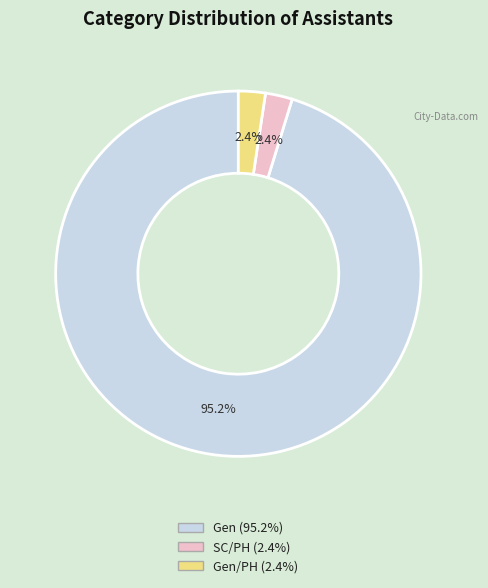

Does any single category account for the majority?

Yes